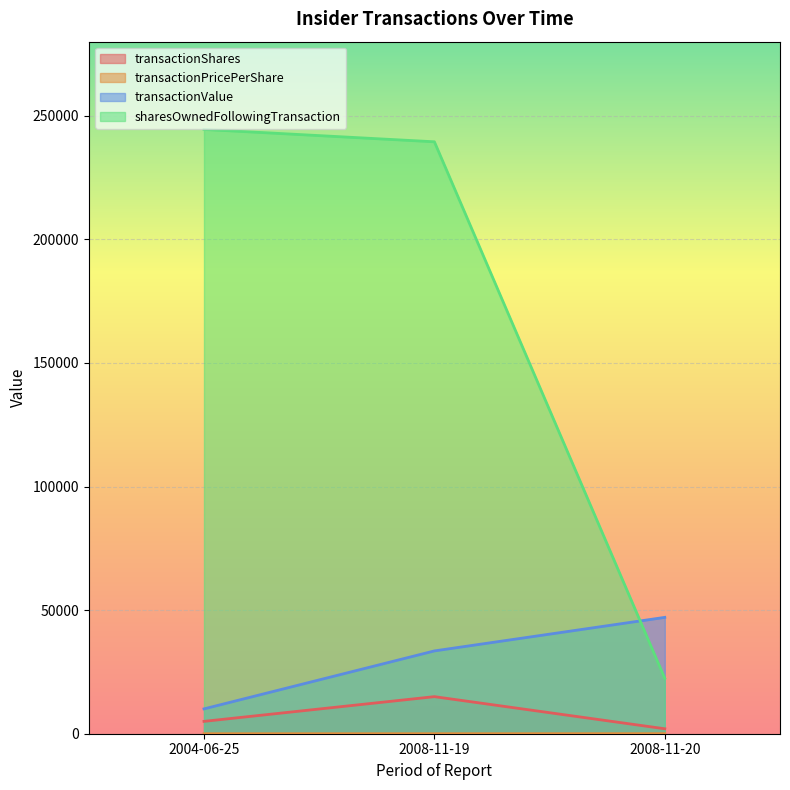

Reading left to right, list all the values displayed in this chart.

transactionShares: 2004-06-25=5000.0	2008-11-19=15000.0	2008-11-20=2000.0
transactionPricePerShare: 2004-06-25=2.0	2008-11-19=2.2	2008-11-20=23.5
transactionValue: 2004-06-25=10050.0	2008-11-19=33500.0	2008-11-20=47080.0
sharesOwnedFollowingTransaction: 2004-06-25=244492.0	2008-11-19=239492.0	2008-11-20=22423.0